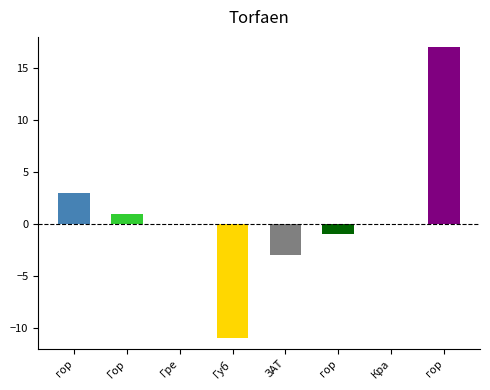

What is the value of the Самостоятельные учреждения bar at the 8th from the left?

17